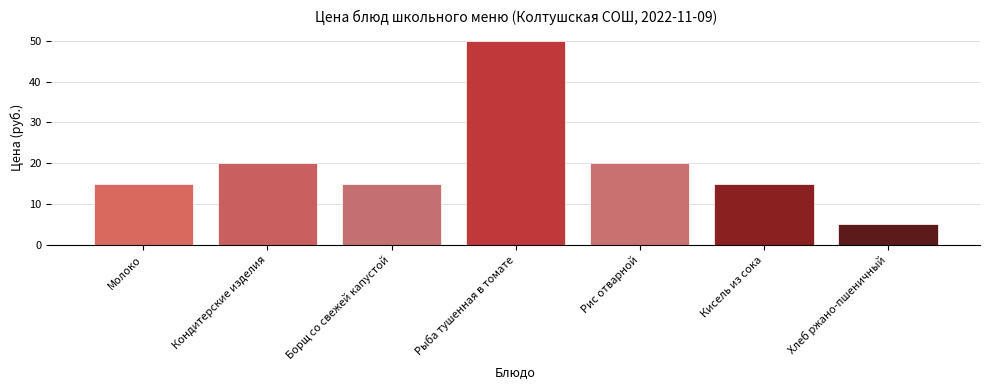

What is the sum of all values?

139.8